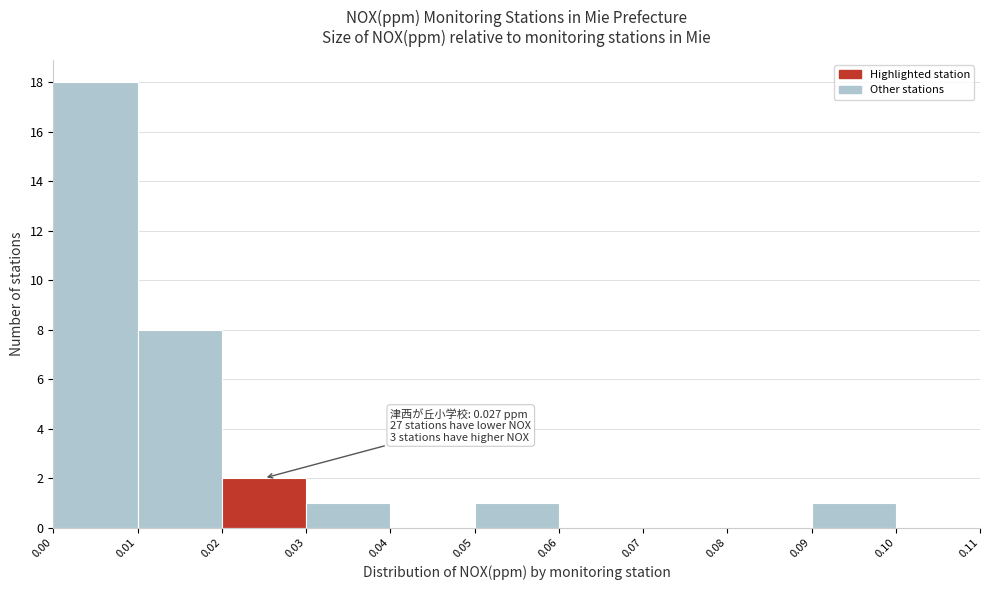

Over which range of the x-axis is the bar tallest?

0.00 to 0.01